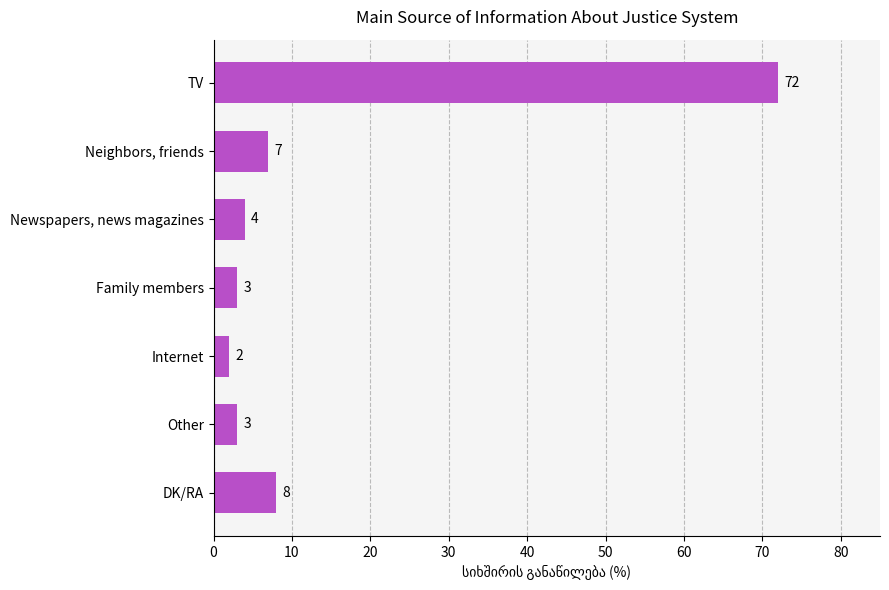

What is the ratio of the value at Internet to the value at Family members?

0.7